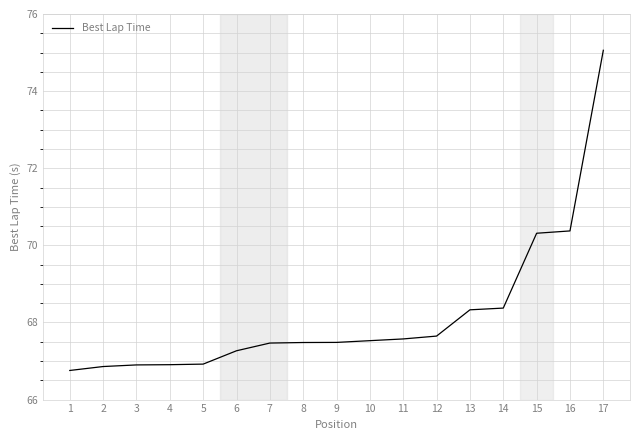

Which has a higher value, 8 or 13?

13